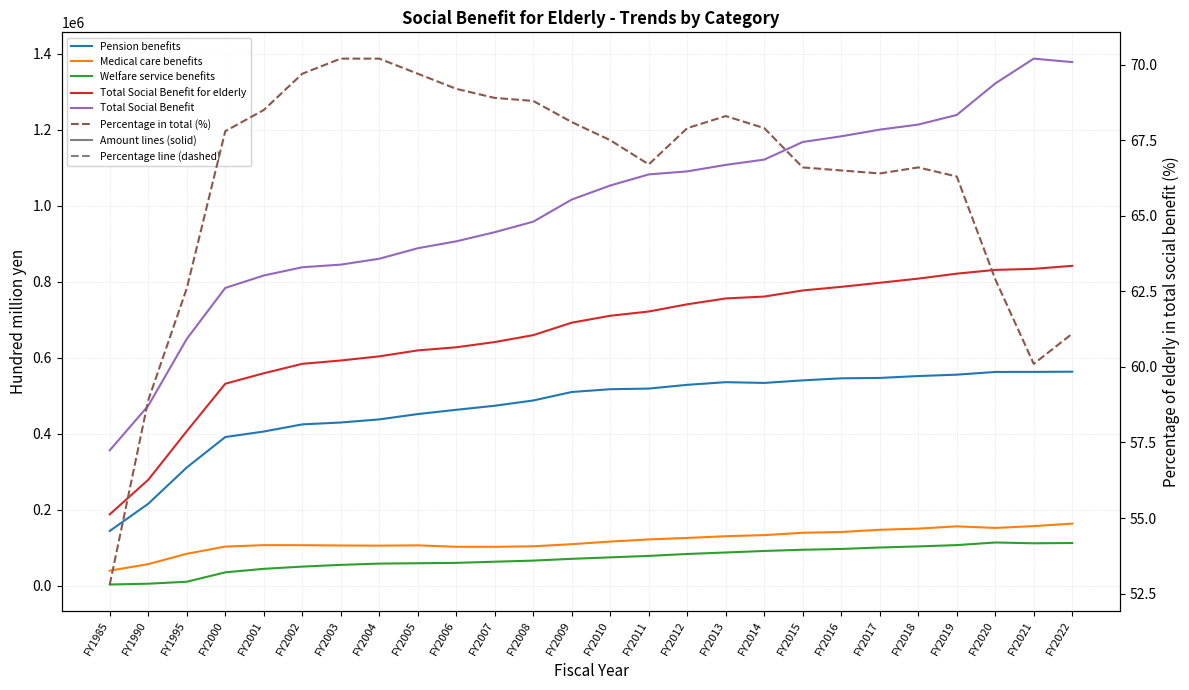

Which series has the largest total across all categories?

Total Social Benefit